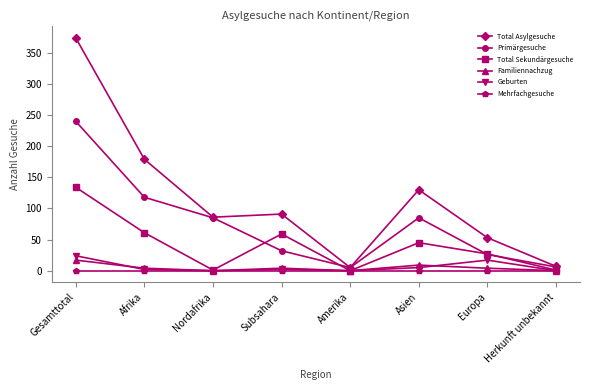

In Primärgesuche, how many points are higher than both neighbors (excluding endpoints)?

1